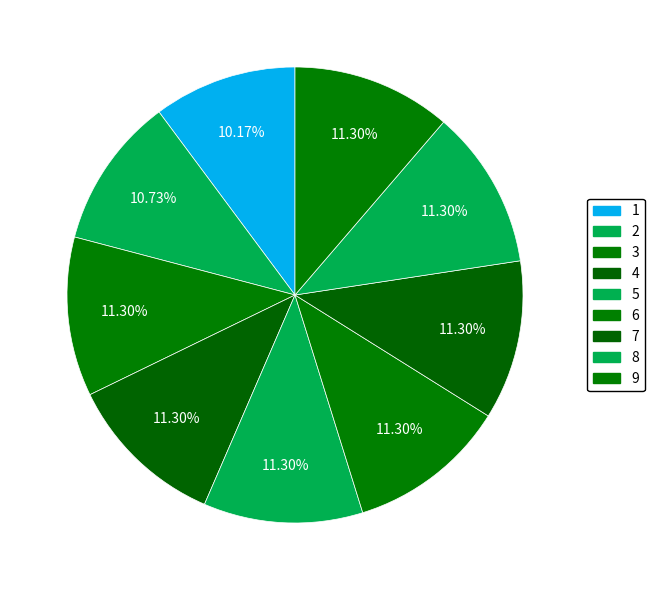

What is the largest slice in the pie chart?

3